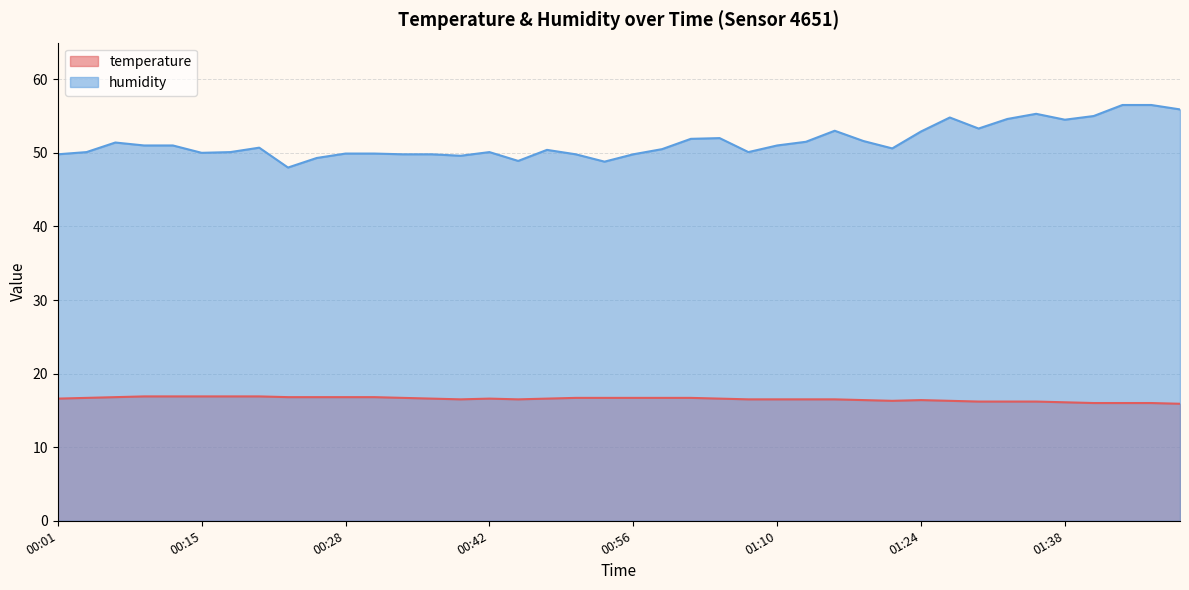

What is the greatest value displayed?

56.5